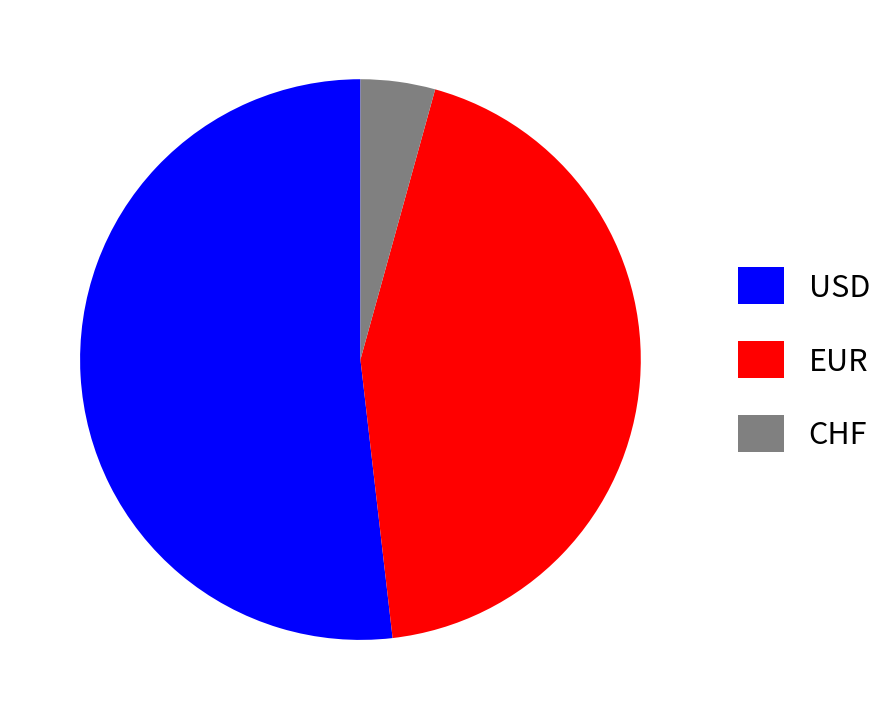

Which category has the biggest portion of the pie?

USD